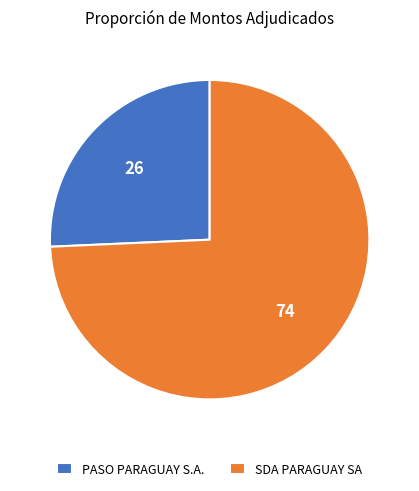

Is the sum of PASO PARAGUAY S.A. and SDA PARAGUAY SA greater than half?

Yes